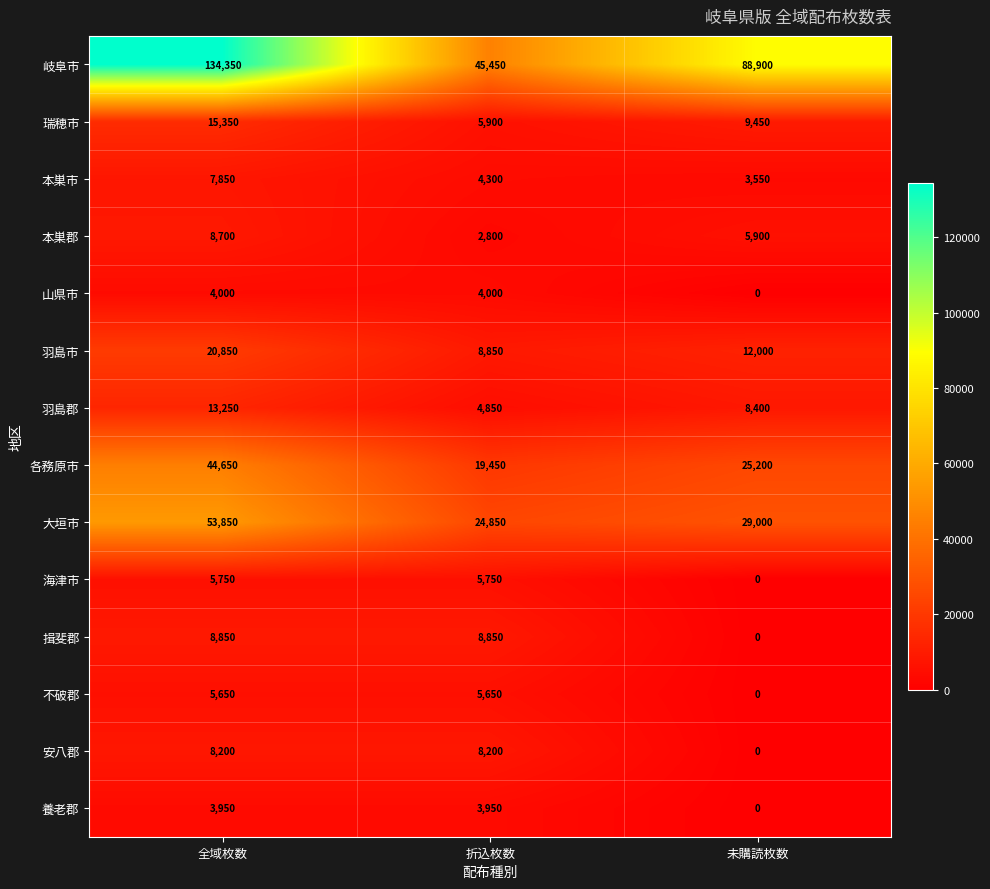

What is the sum of the 不破郡 values at 折込枚数 and 未購読枚数?

5650